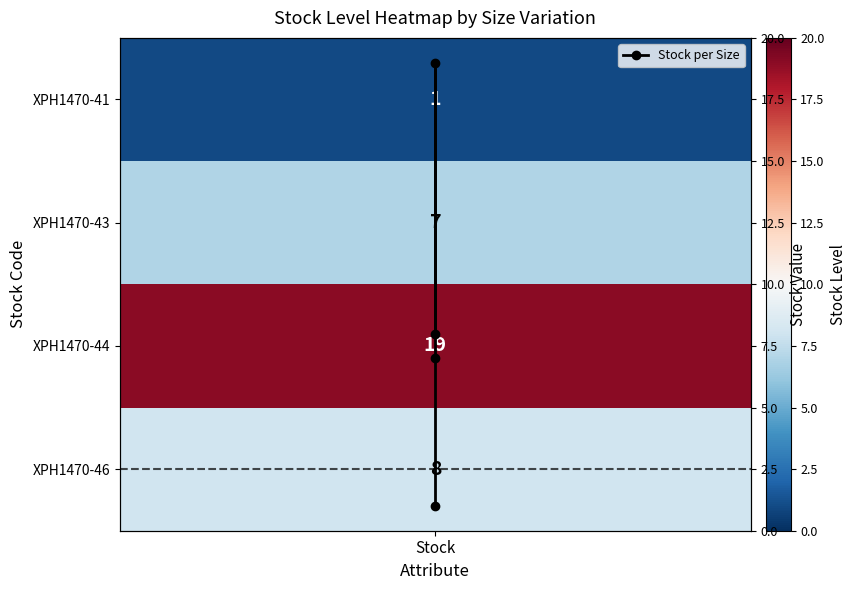

What is the maximum value shown in the chart?

19